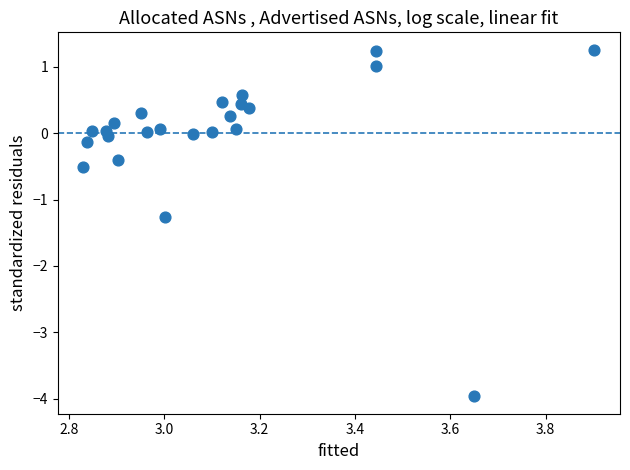

What is the range of Y values (max minus min)?

5.2